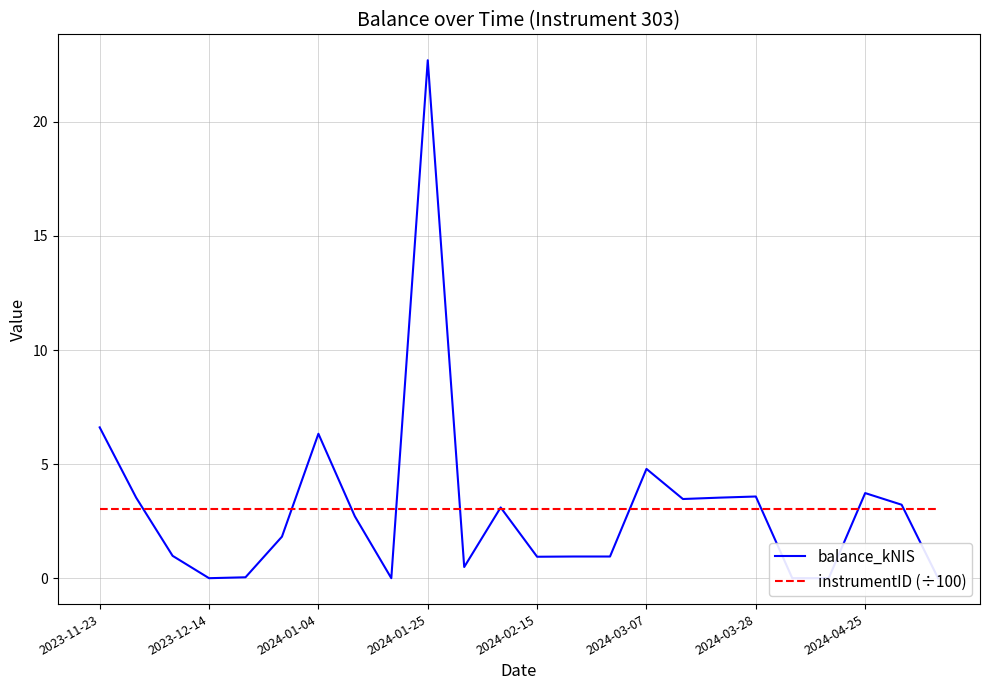

How many lines are shown in the chart?

2